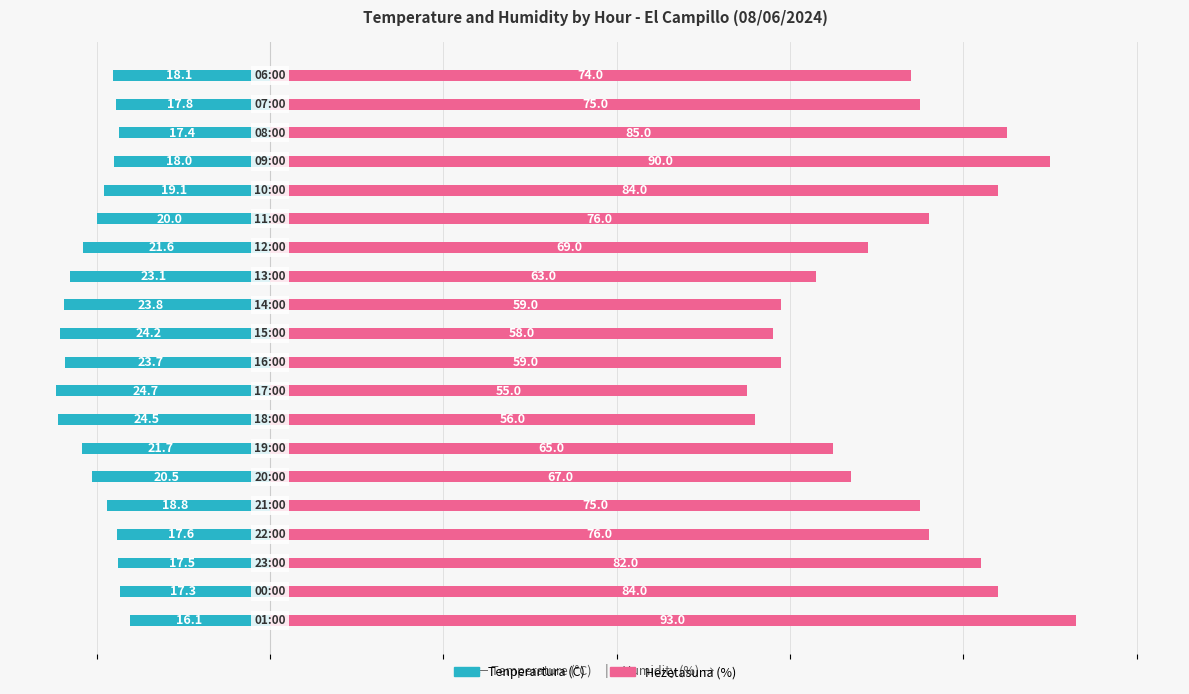

What is the difference between the maximum and minimum values in the Hezetasuna (%) series?

38.0